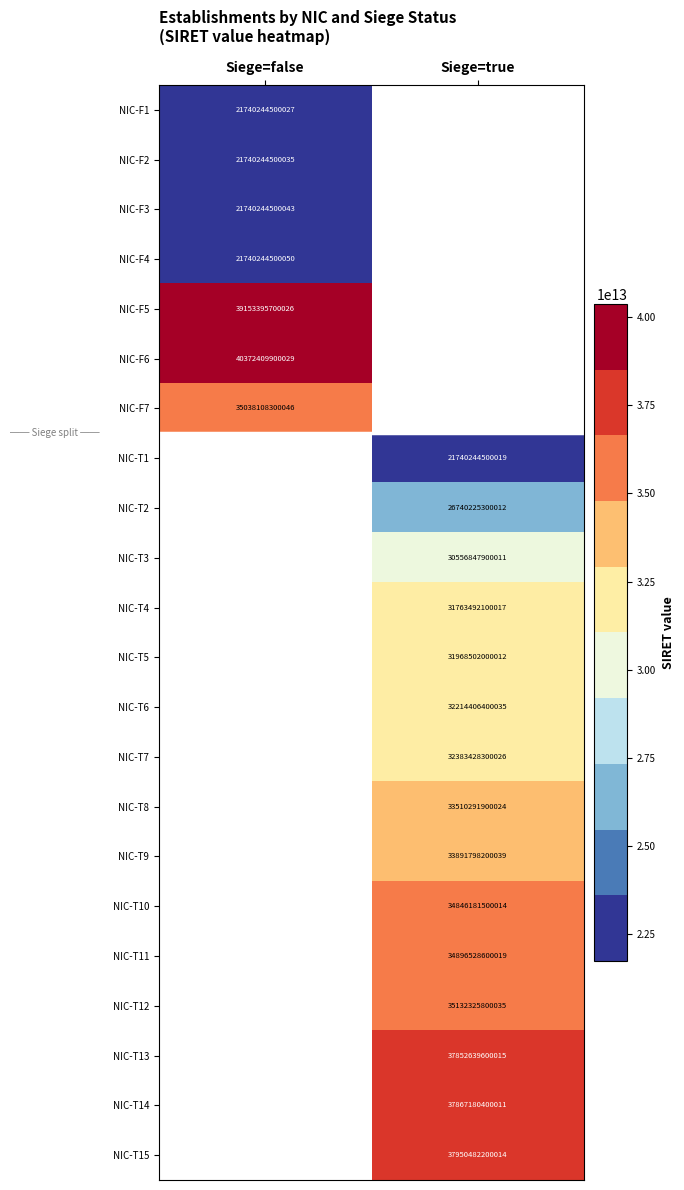

True or false: NIC-T8 has a value of 33510291900024 at Siege=true.

True